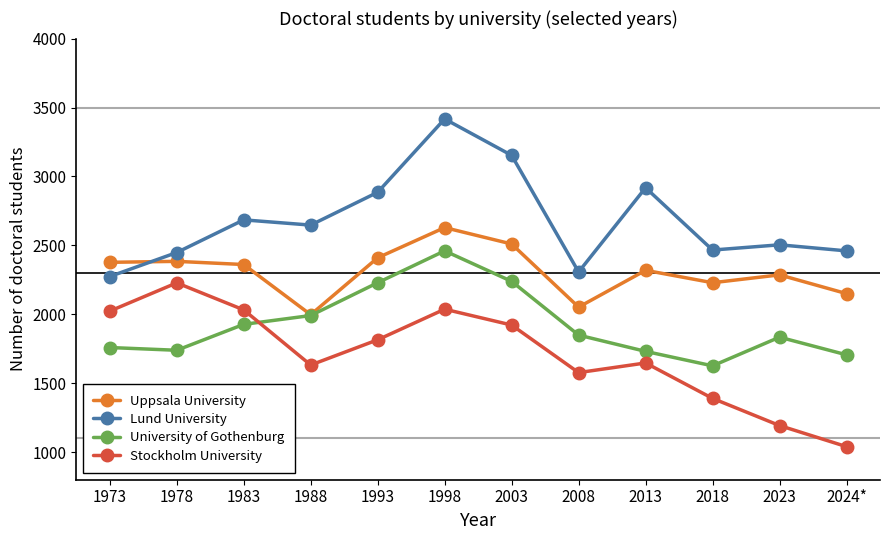

What is the sum of the Lund University values at 2013 and 2003?

6071